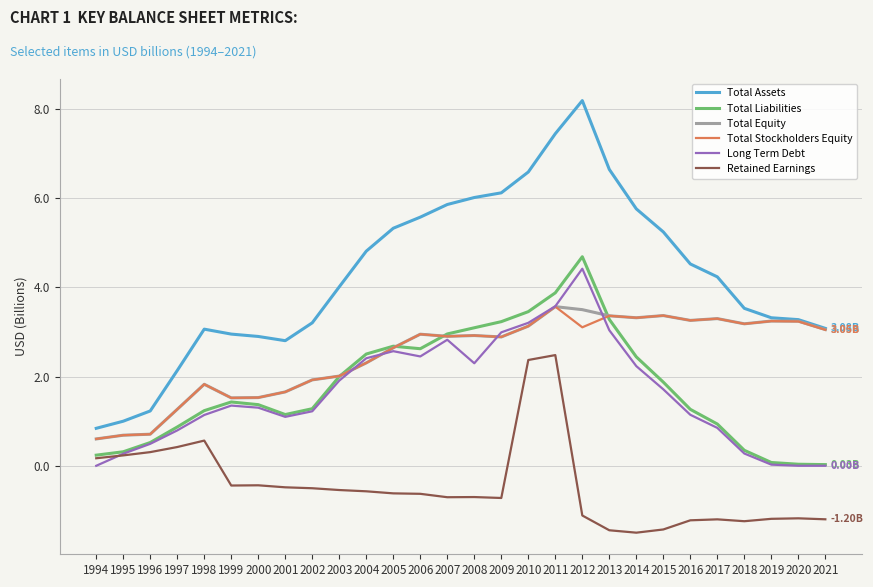

What is the spread (max minus min) of values at 1999?

3.4